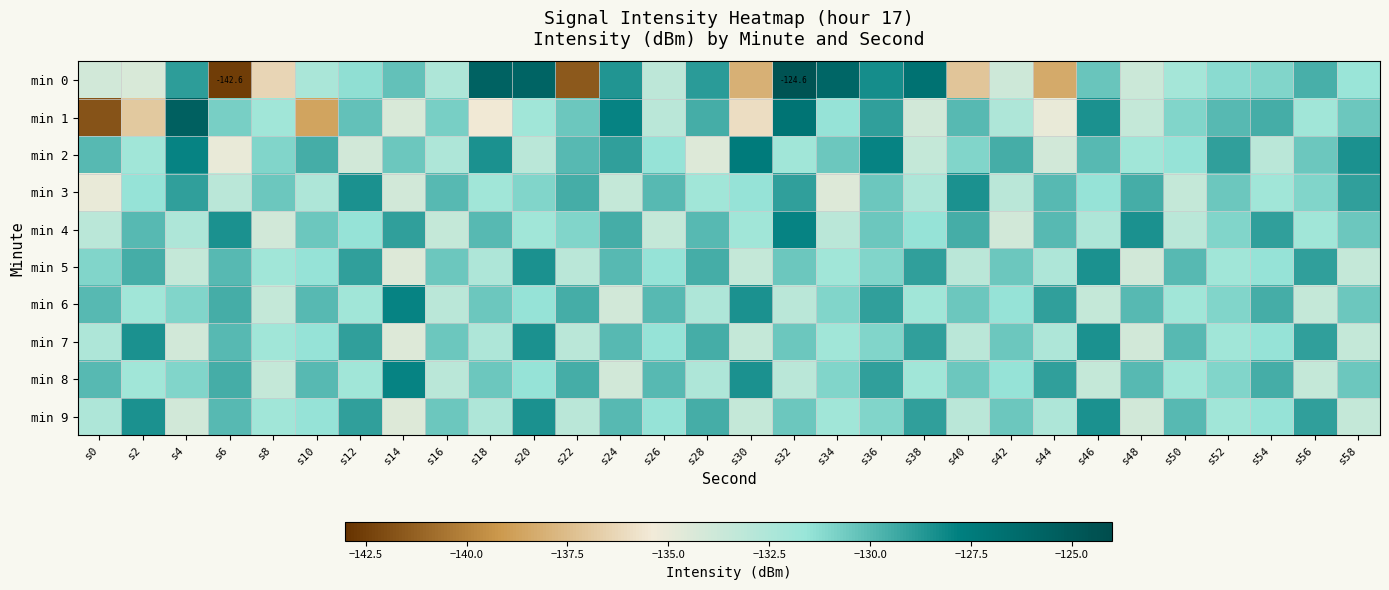

Is the value of min 3 at s16 greater than the value of min 1 at s30?

Yes